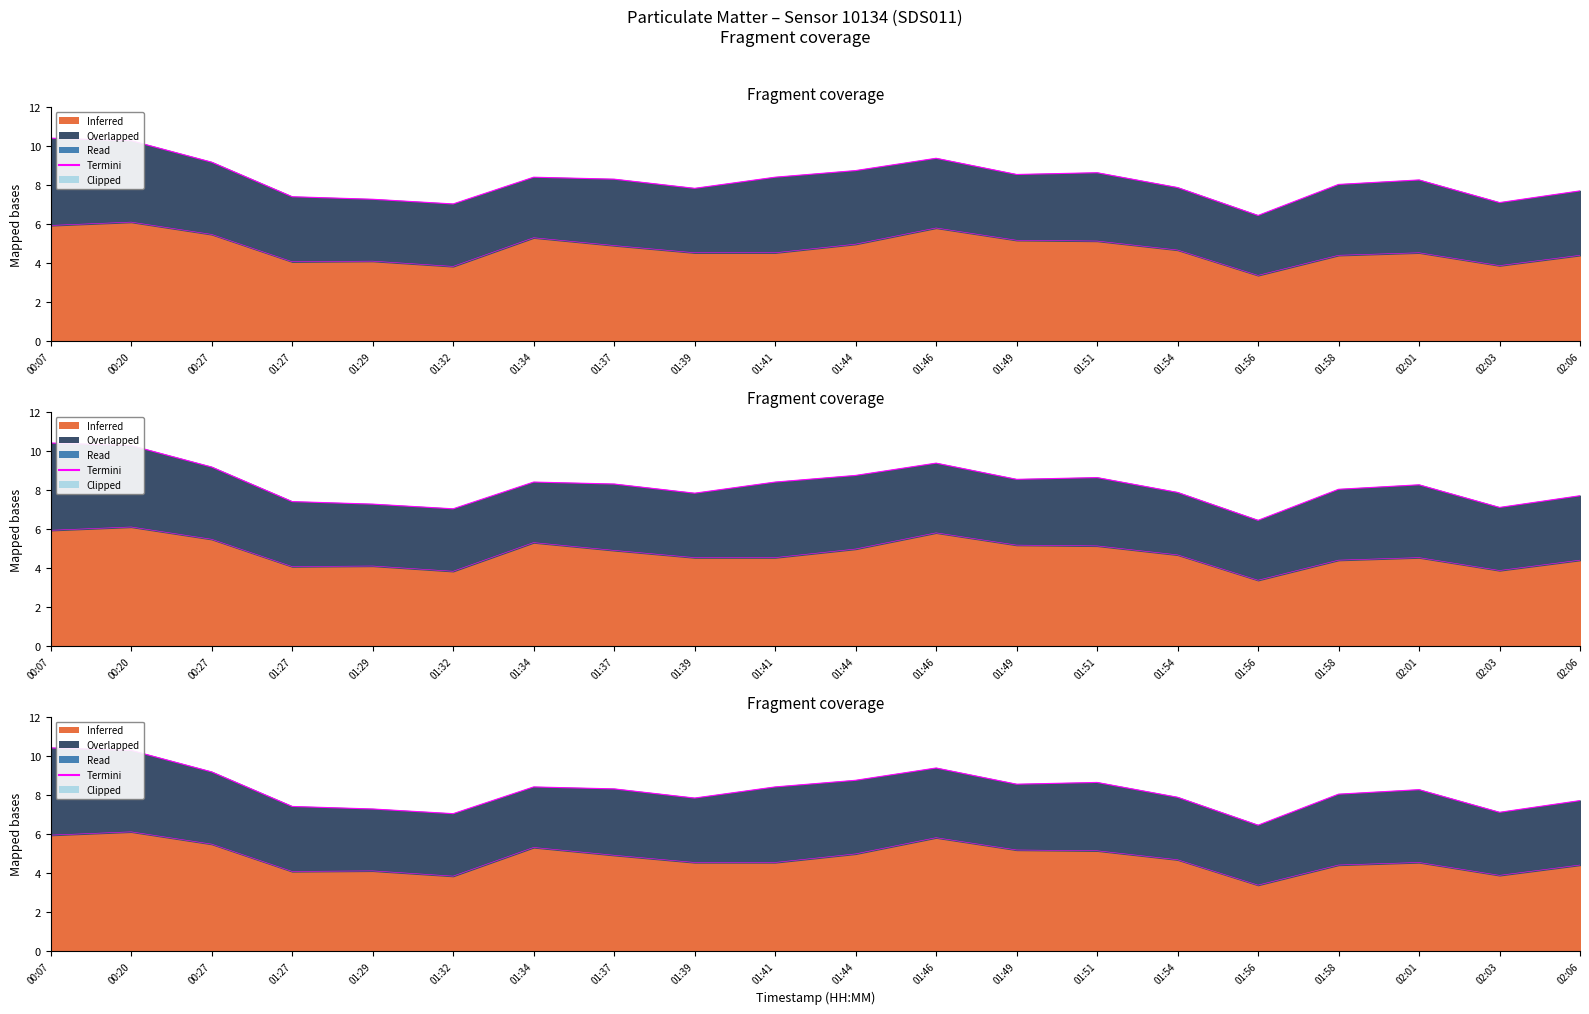

The chart shows a value of 9.4 at 01:46. True or false?

True